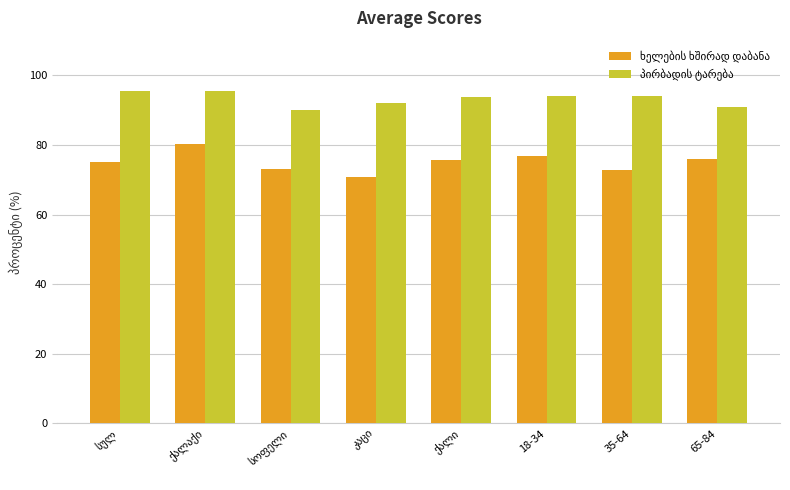

What is the maximum value shown in the chart?

95.7